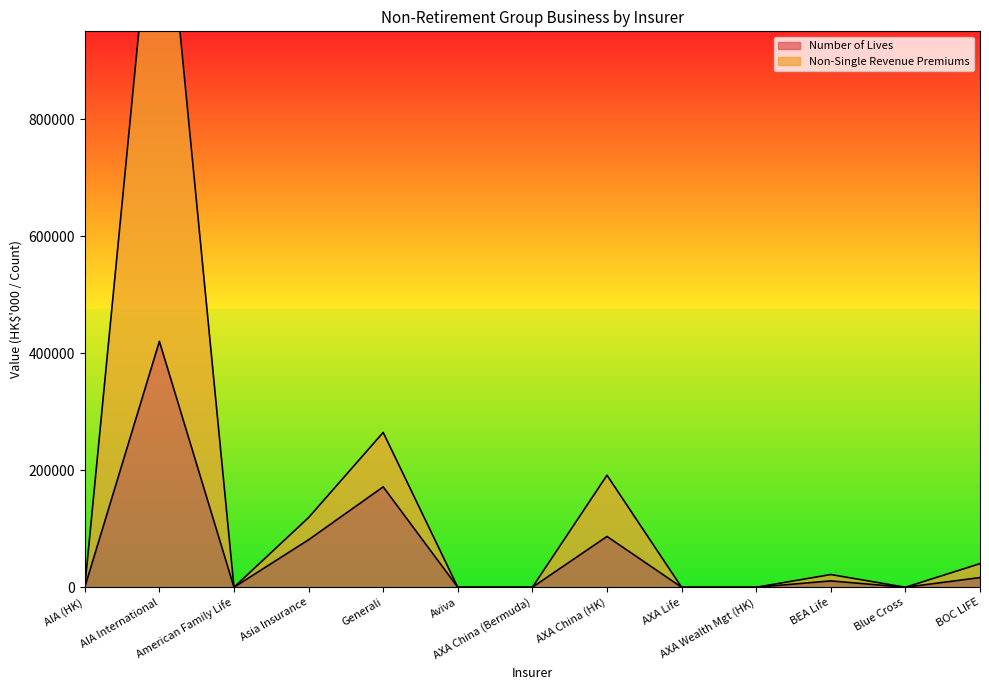

True or false: Non-Single Revenue Premiums and Number of Lives intersect in this chart.

False